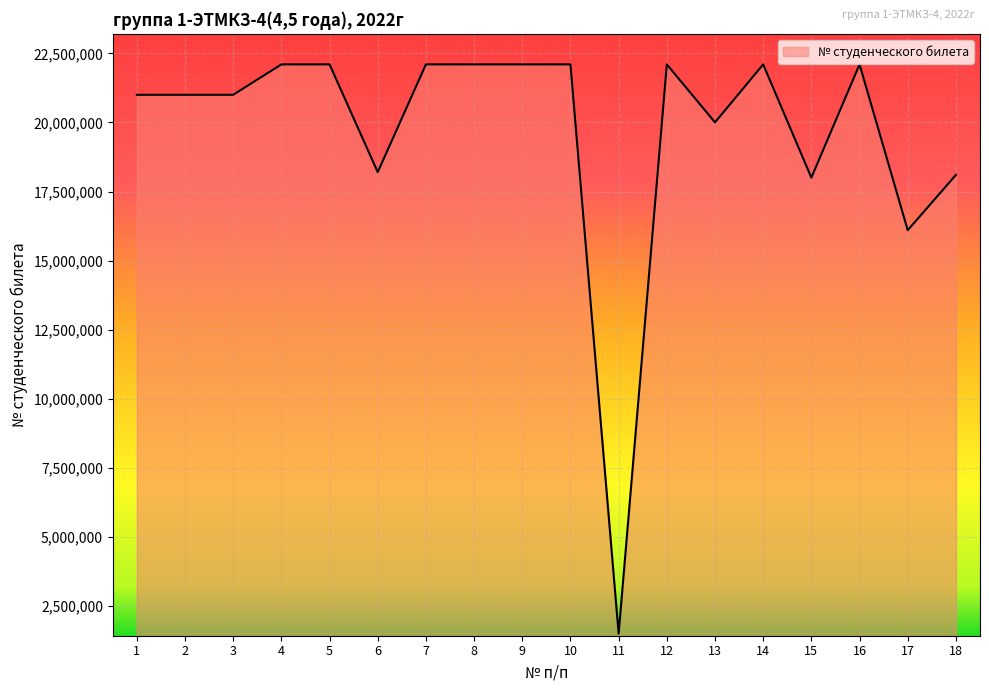

The chart shows a value of 22100359 at 5. True or false?

True